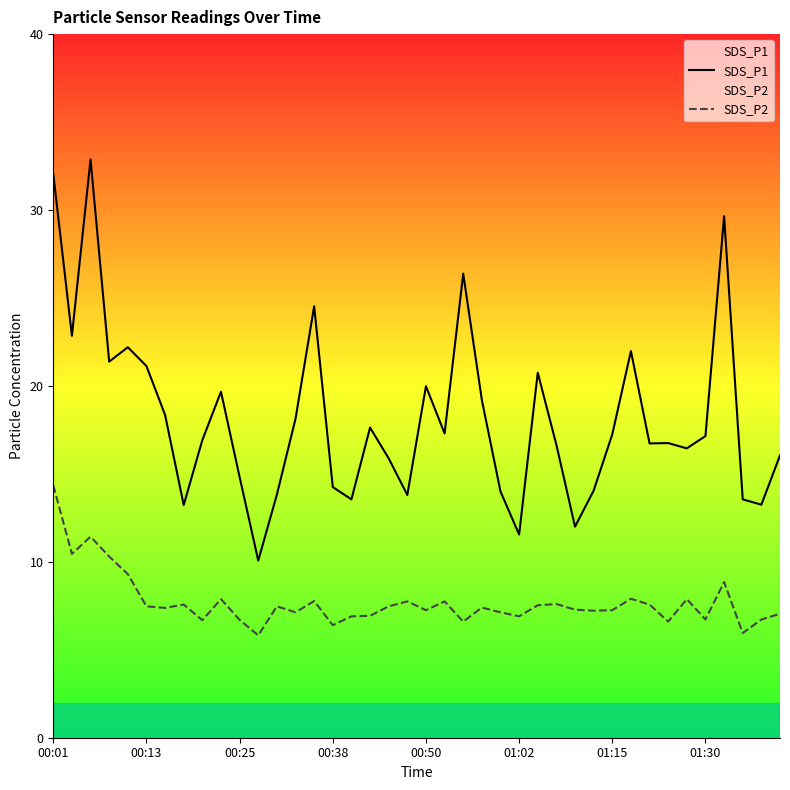

How many data points in SDS_P1 are less than 17?

20